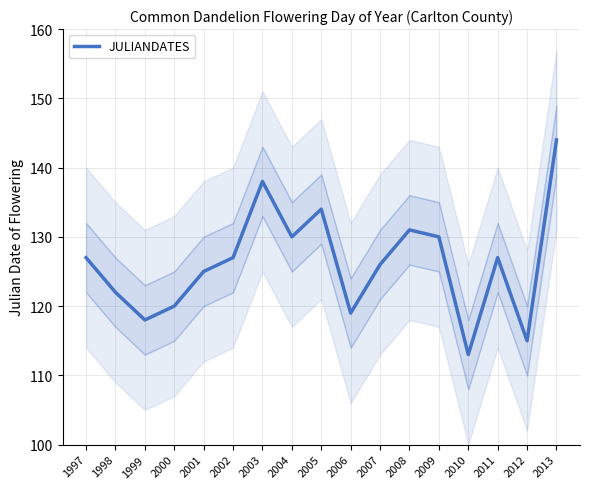

Which label corresponds to the largest value in the chart?

2013